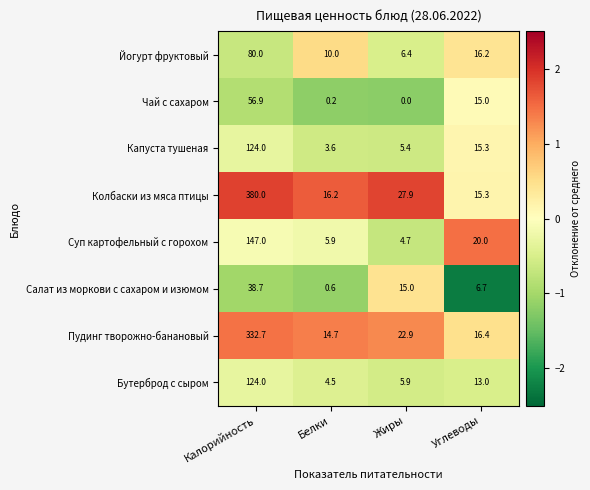

At Жиры, list the series in order from largest to smallest.

Колбаски из мяса птицы, Пудинг творожно-банановый, Салат из моркови с сахаром и изюмом, Йогурт фруктовый, Бутерброд с сыром, Капуста тушеная, Суп картофельный с горохом, Чай с сахаром